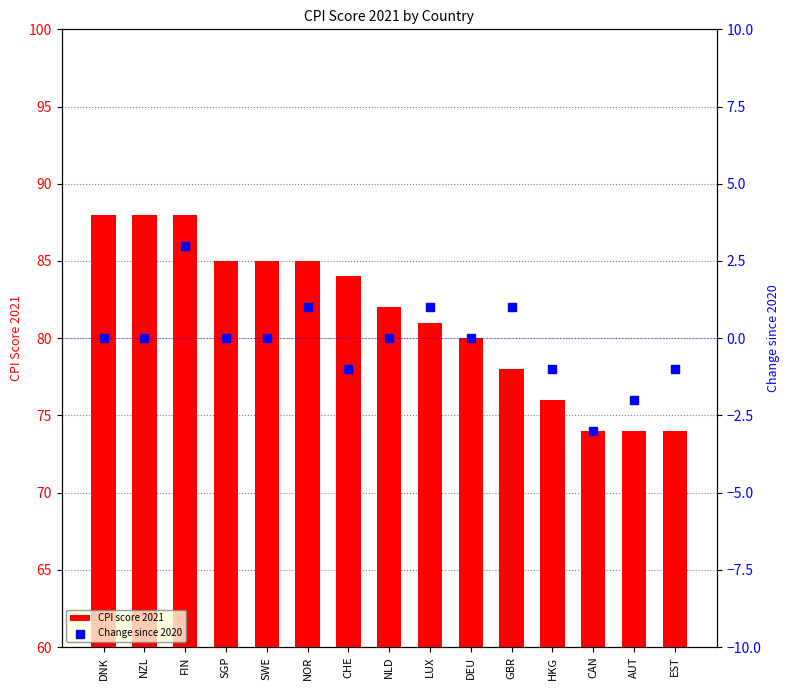

What is the total value across all series at NZL?

88